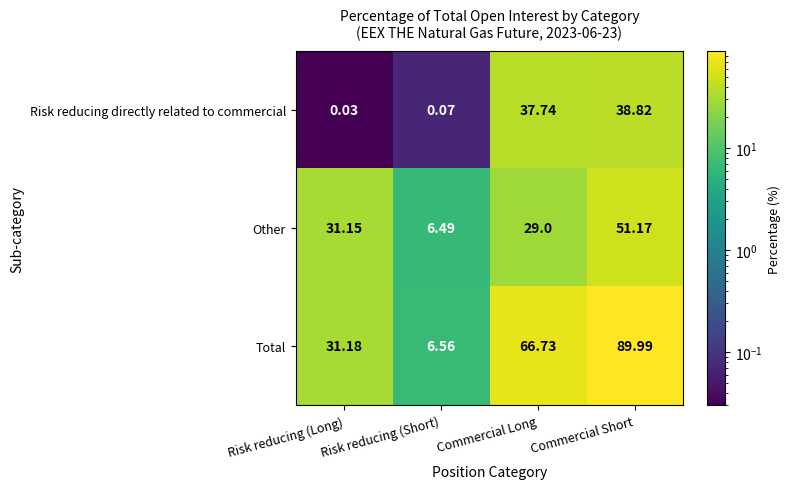

At which category is the sum across all series the highest?

Commercial Short